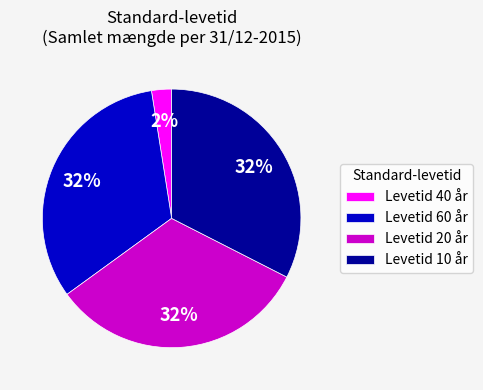

Is there any slice that represents more than half of the pie?

No